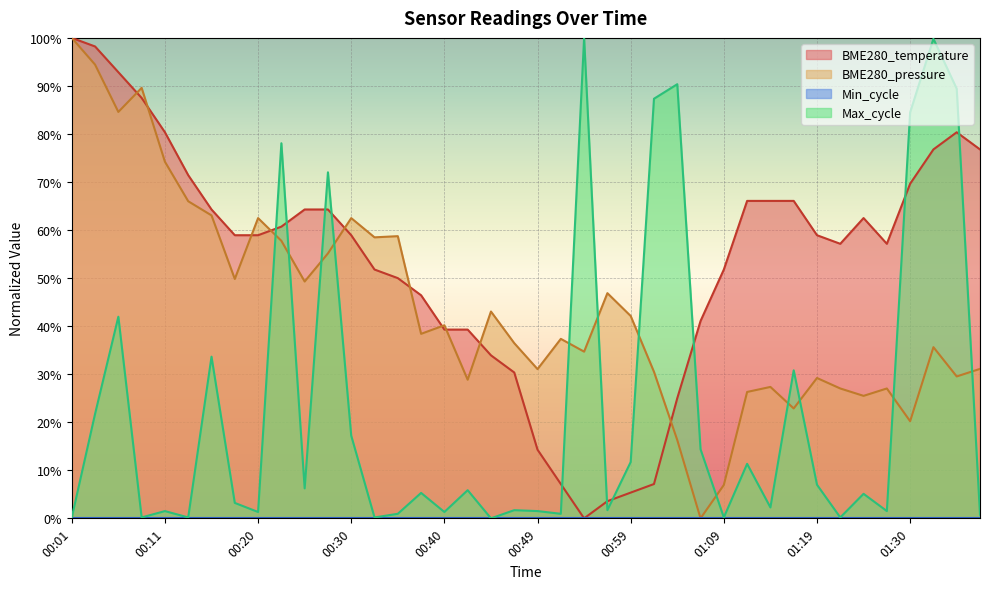

Reading left to right, what are all the values shown in this chart?

BME280_temperature: 100.0	98.2	92.9	87.5	80.4	71.4	64.3	58.9	58.9	60.7	64.3	64.3	58.9	51.8	50.0	46.4	39.3	39.3	33.9	30.4	14.3	7.1	0.0	3.6	5.4	7.1	25.0	41.1	51.8	66.1	66.1	66.1	58.9	57.1	62.5	57.1	69.6	76.8	80.4	76.8
BME280_pressure: 100.0	94.4	84.6	89.6	74.2	66.0	63.1	49.8	62.5	57.8	49.3	55.1	62.5	58.5	58.7	38.4	40.2	28.8	43.0	36.5	31.1	37.4	34.7	46.9	42.1	30.5	16.3	0.0	6.9	26.3	27.4	22.9	29.2	27.0	25.5	27.0	20.2	35.6	29.5	31.1
Max_cycle: 0.2	21.7	42.0	0.2	1.5	0.2	33.6	3.2	1.3	78.1	6.2	72.0	17.2	0.2	0.9	5.3	1.3	5.9	0.0	1.7	1.5	0.9	100.0	1.7	11.7	87.3	90.4	14.4	0.2	11.3	2.3	30.8	7.0	0.2	5.1	1.5	84.5	99.8	89.4	0.8